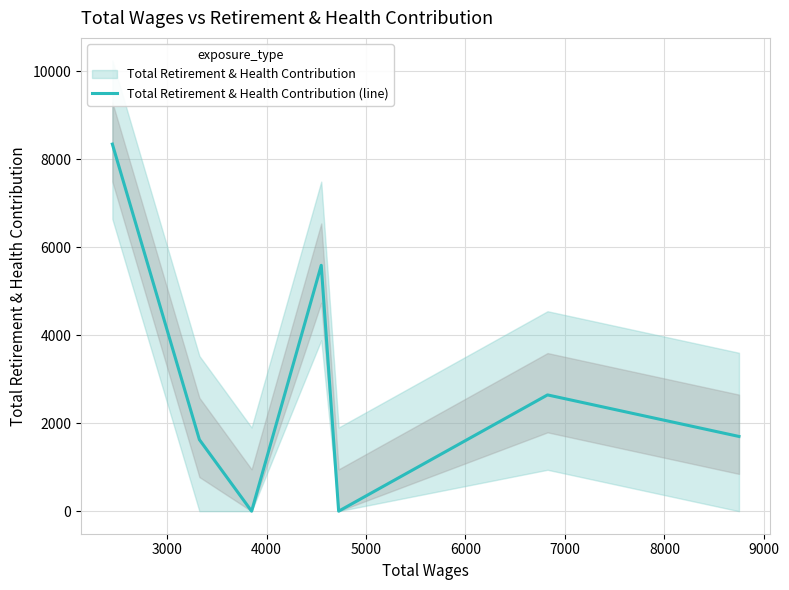

What is the value of the 2nd point from the left?

1626